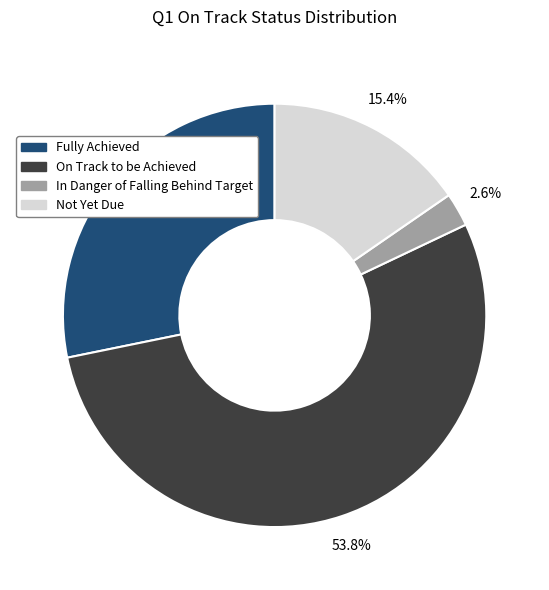

Rank the categories by value from highest to lowest.

On Track to be Achieved, Fully Achieved, Not Yet Due, In Danger of Falling Behind Target